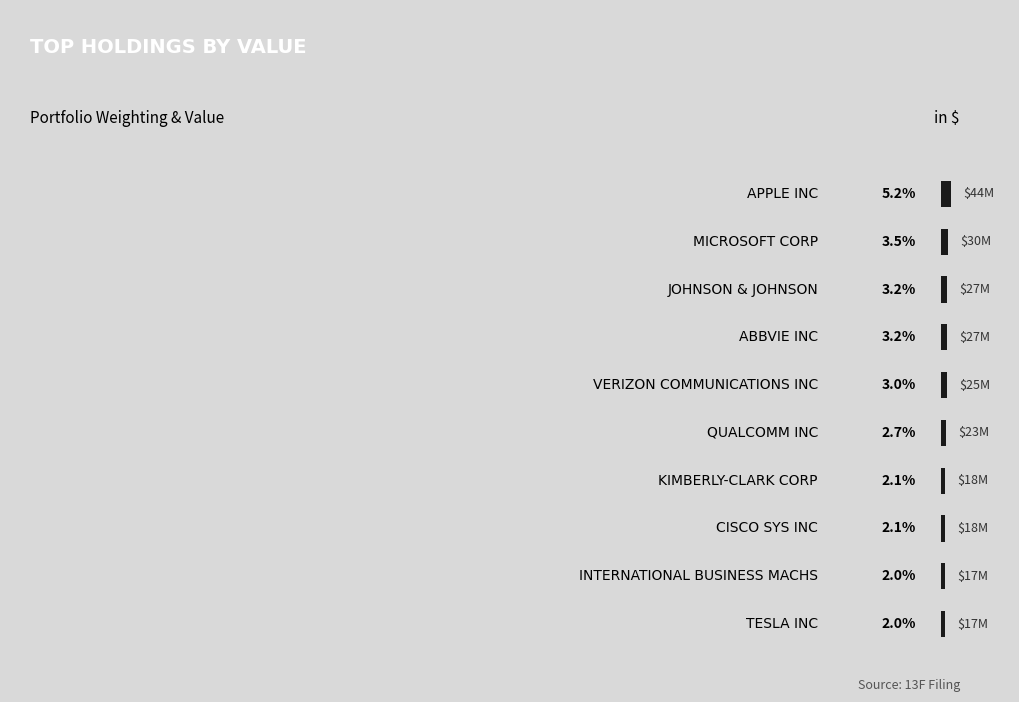

Are the bars horizontal?

Yes